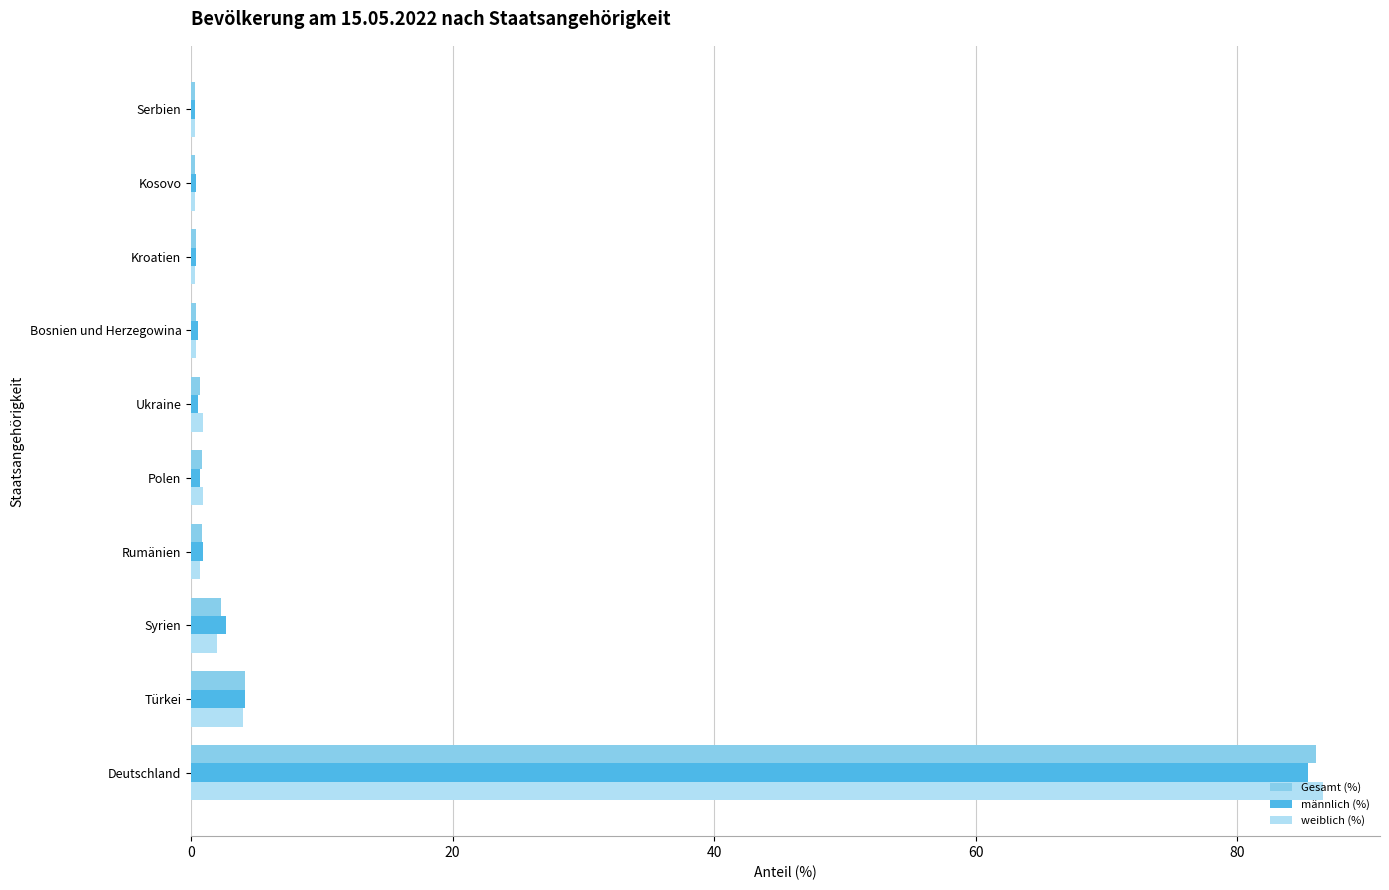

Which category has the highest value across all series?

Deutschland